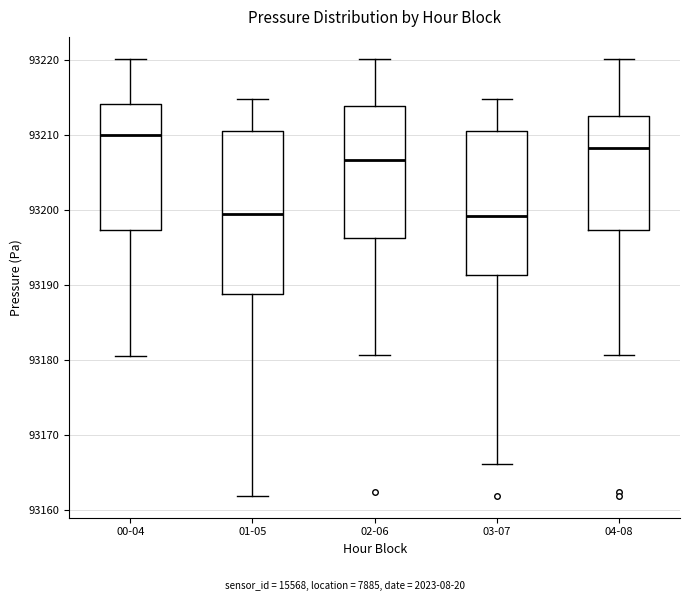

Reading left to right, transcribe this box plot: for each box, give where its median line is, the range the box spans, and where its two whiskers end, as read against the y-axis. The values are not printed on the chart, so give them approximately, as read against the axis.

00-04: median 93210, box 93197 to 93214, whiskers 93181 to 93220
01-05: median 93200, box 93189 to 93211, whiskers 93162 to 93215
02-06: median 93207, box 93196 to 93214, whiskers 93181 to 93220
03-07: median 93199, box 93191 to 93211, whiskers 93166 to 93215
04-08: median 93208, box 93197 to 93213, whiskers 93181 to 93220